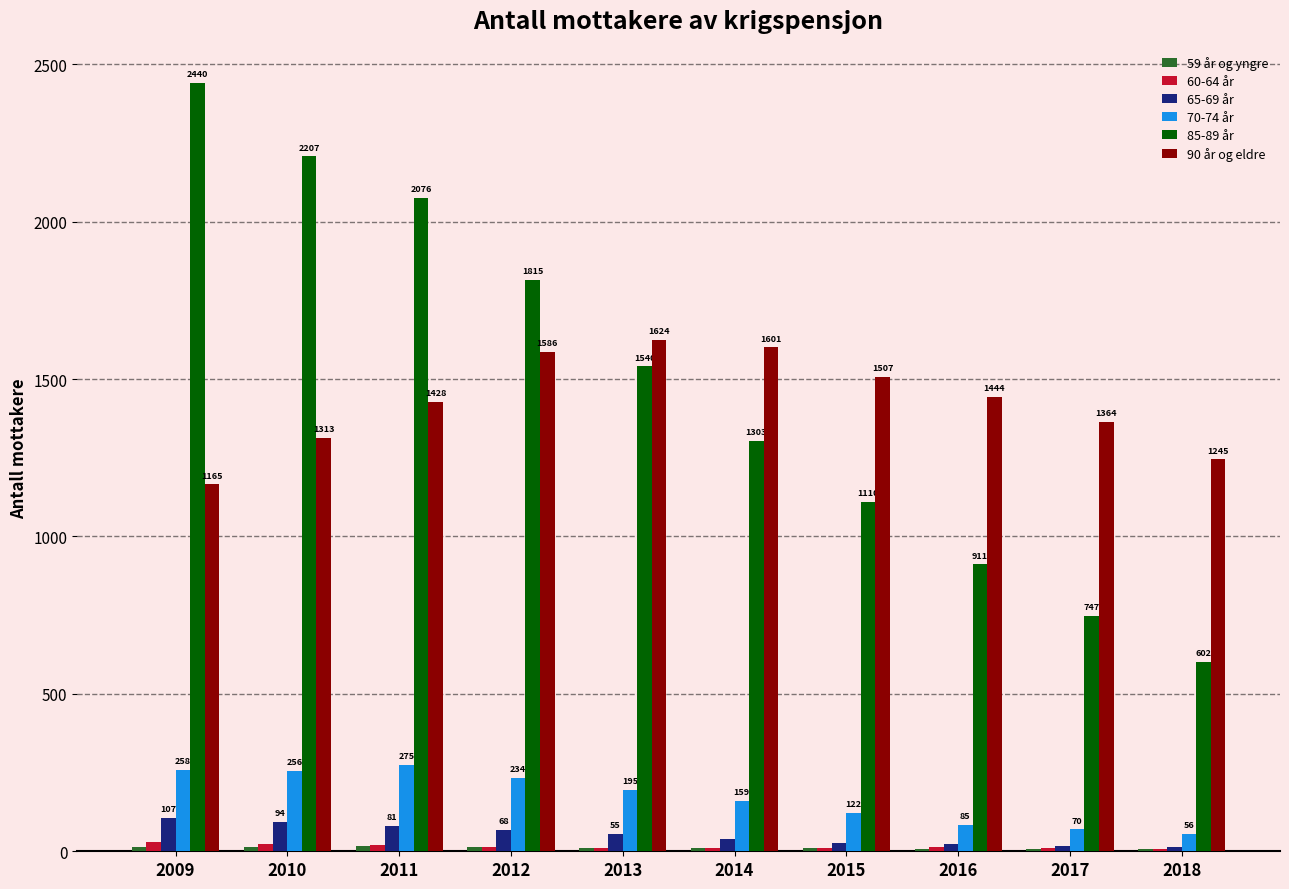

How many series are shown in this chart?

6